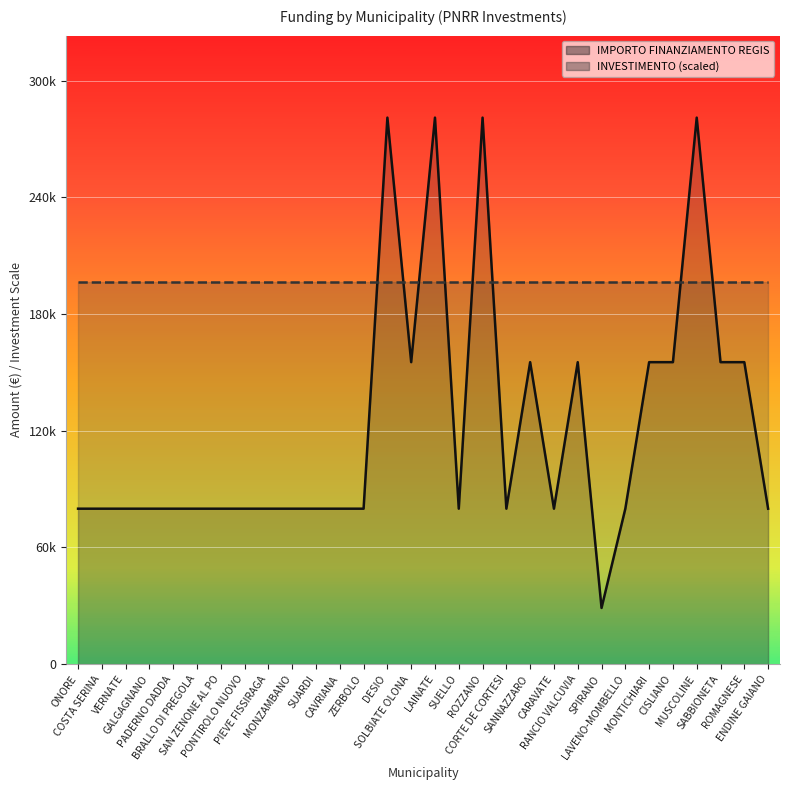

What is the smallest value displayed?

28902